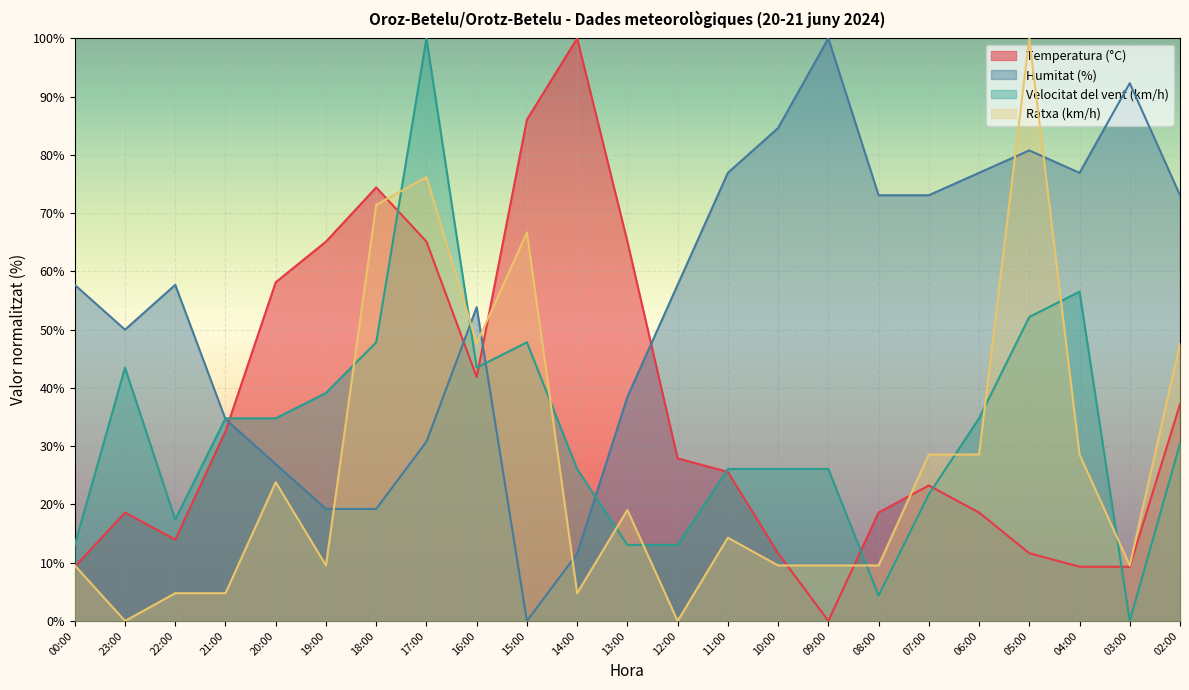

Between 12:00 and 23:00, which is larger?

12:00